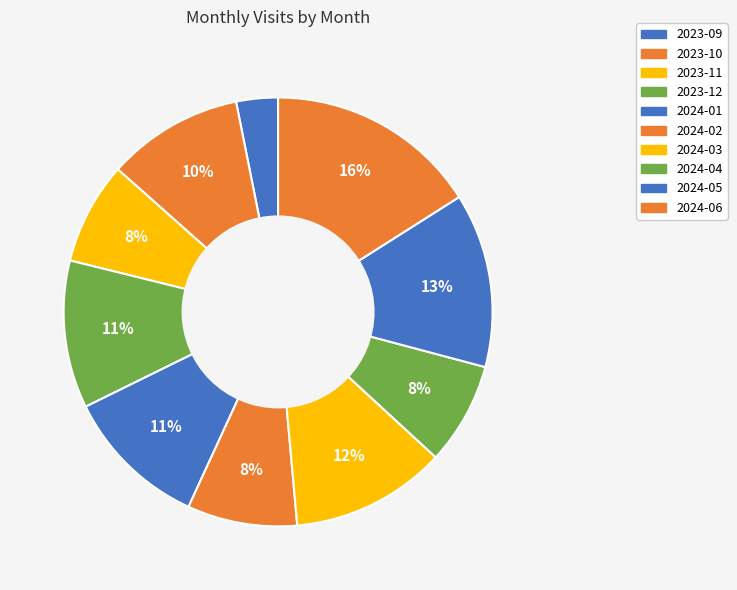

The 2023-11 slice represents 8% of the pie. True or false?

True